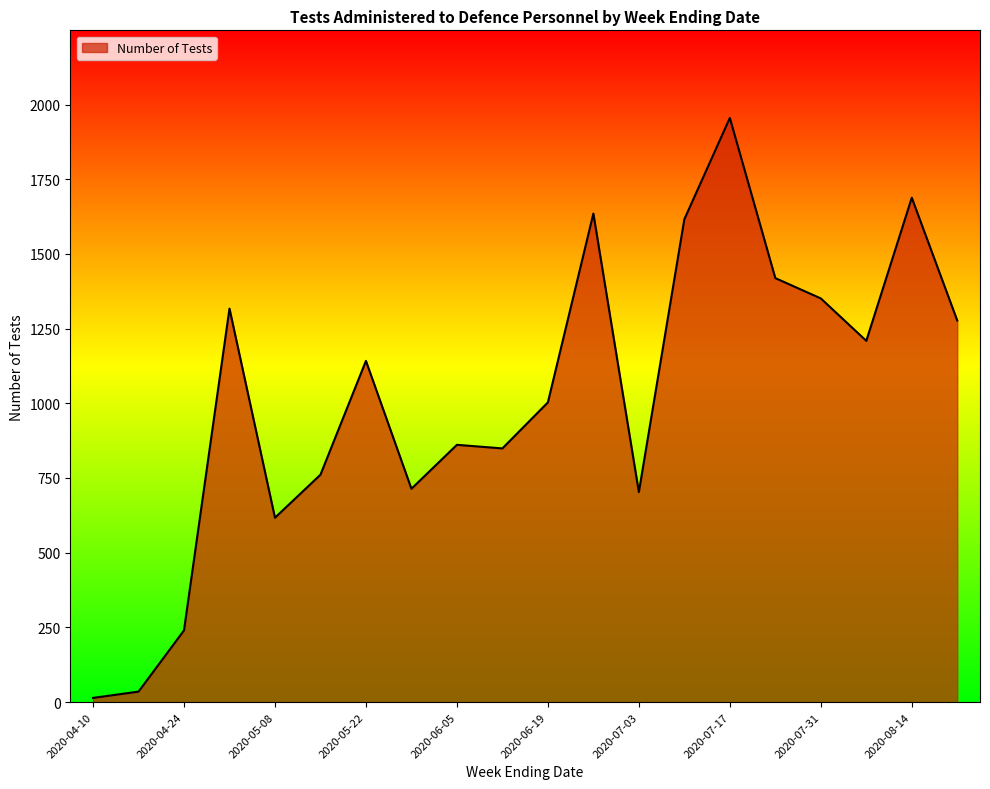

What is the difference between the maximum and minimum values?

1941